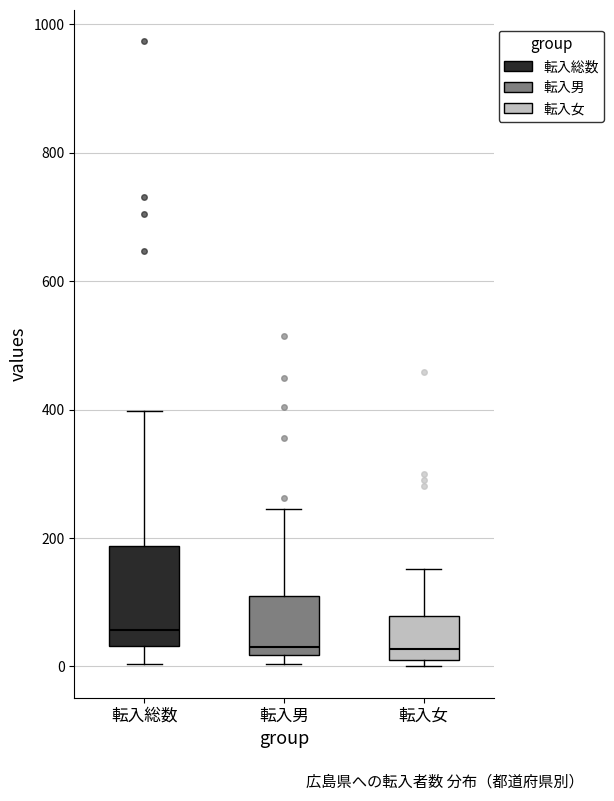

Comparing the boxes themselves (not the whiskers), which one is the tallest?

転入総数